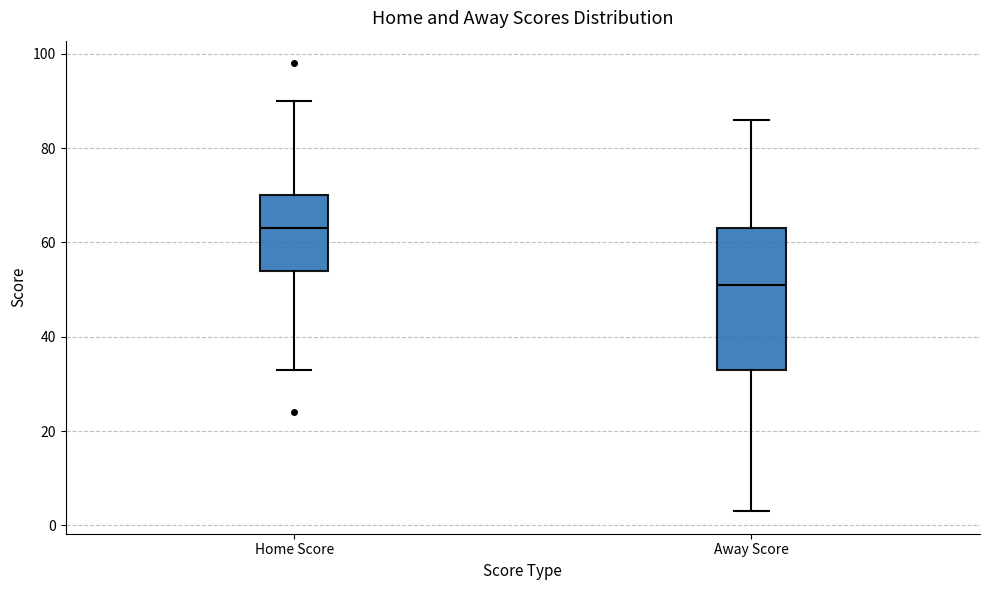

Where is the lower edge of the box for Home Score on the y-axis? The values are not printed on the chart, so give them approximately, as read against the axis.

54